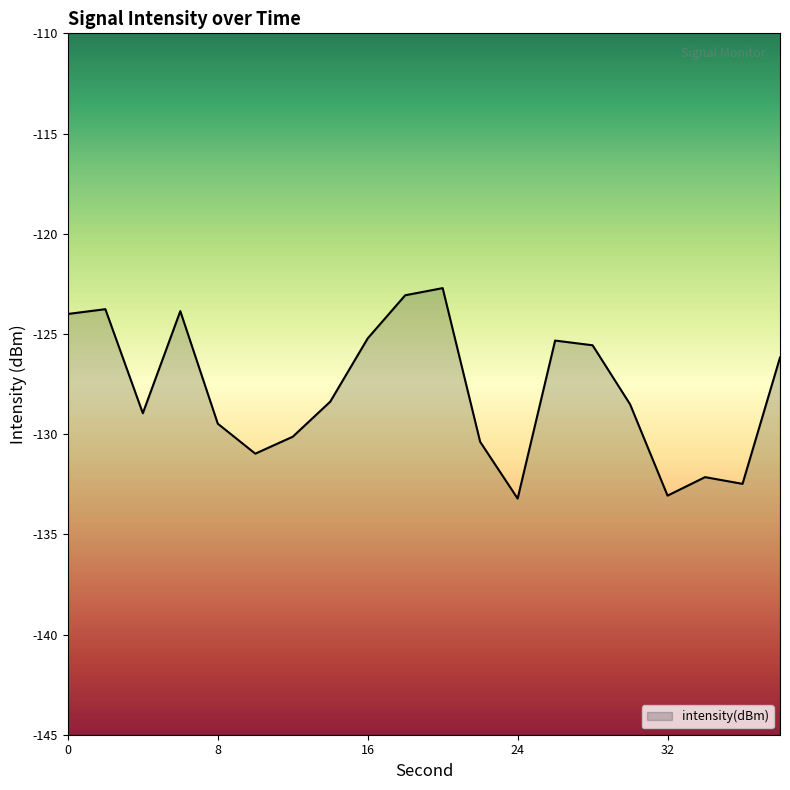

What is the difference between the maximum and minimum values?

10.5